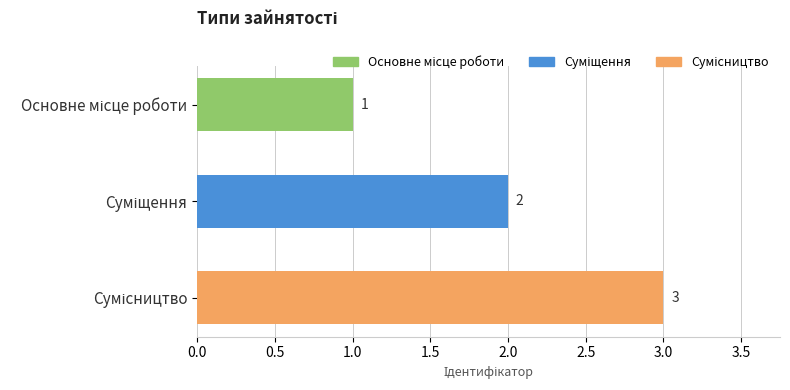

What is the average value?

2